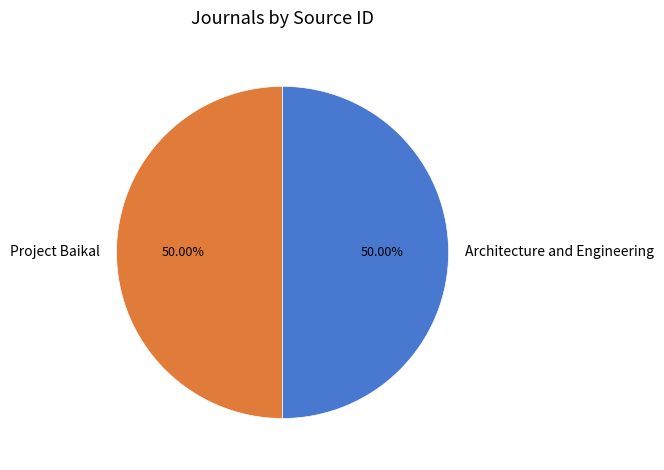

What percentage is the Project Baikal slice, to the nearest percent?

50%